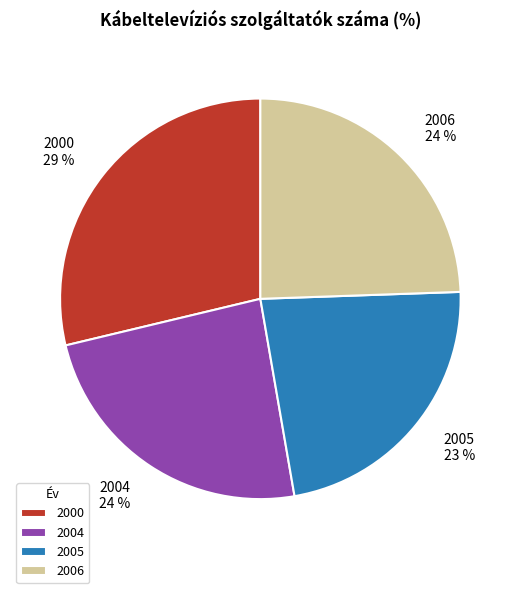

To the nearest percent, what portion does 2004 represent?

24%